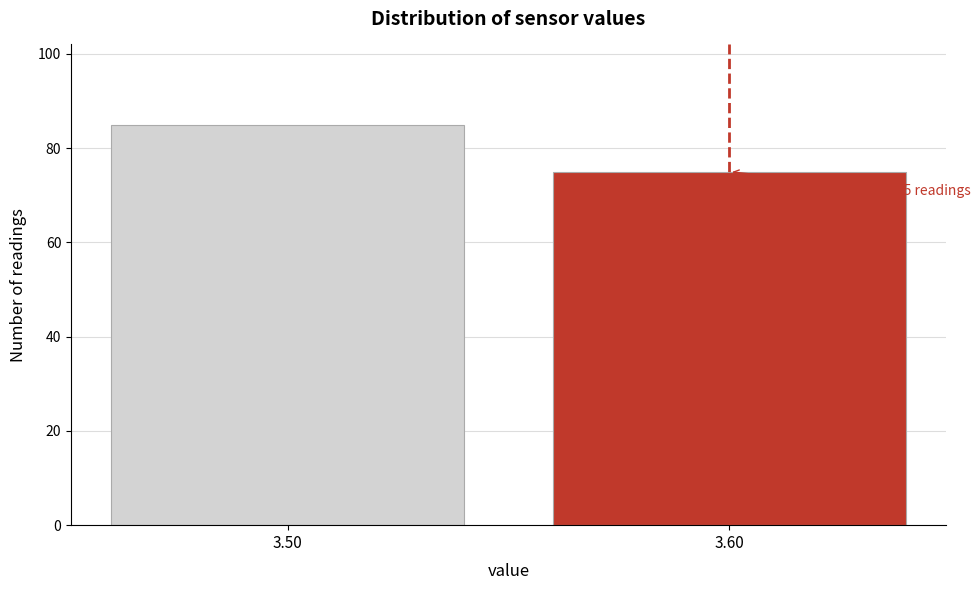

Reading right to left, transcribe all the data shown in this chart.

75	85